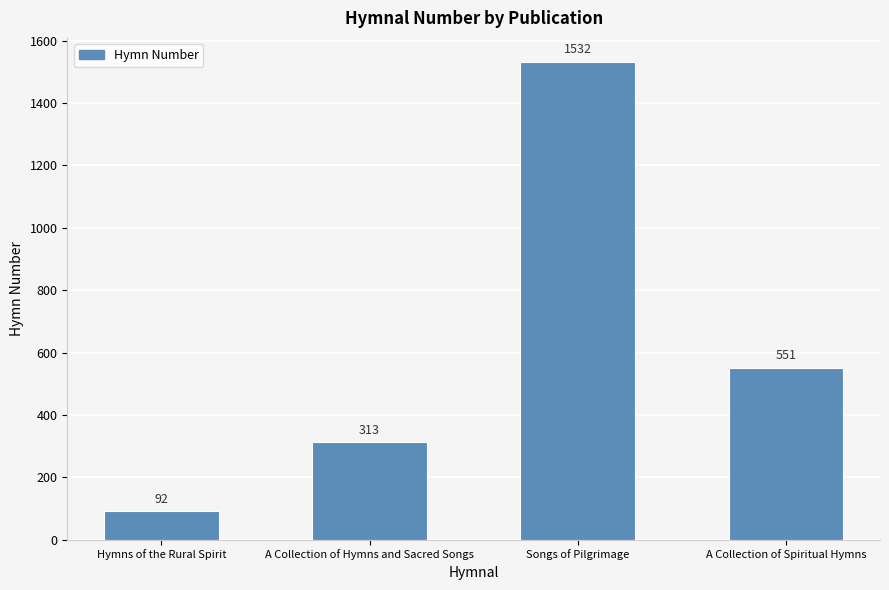

Which has a higher value, A Collection of Spiritual Hymns or Songs of Pilgrimage?

Songs of Pilgrimage